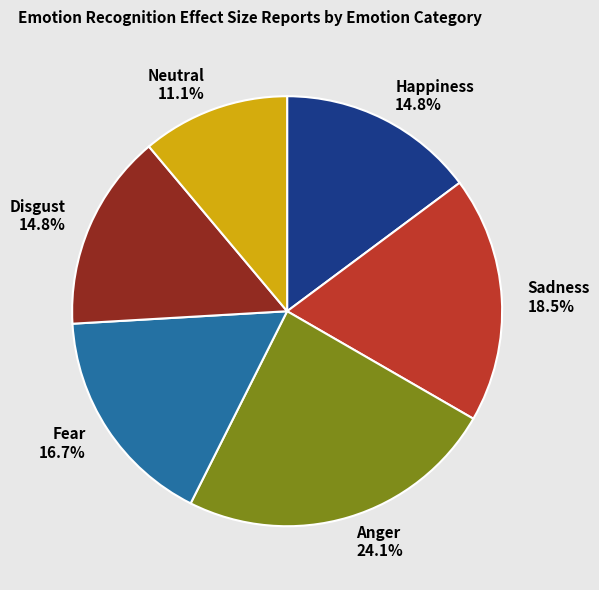

Does Disgust represent more than half of the total?

No